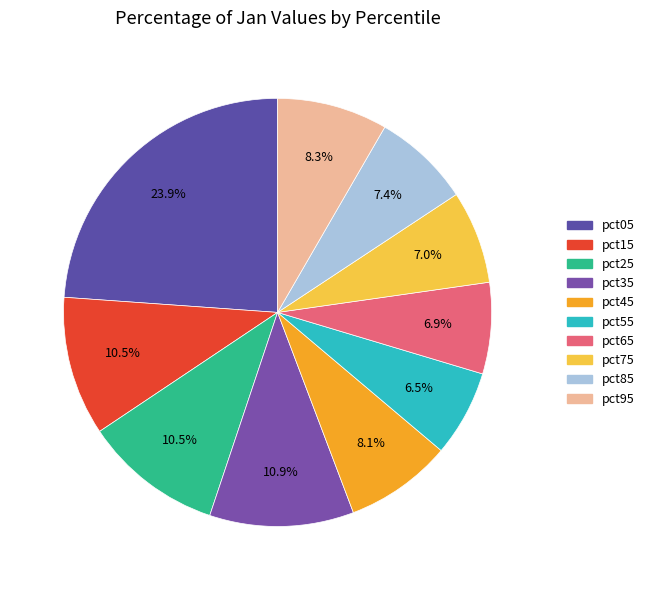

To the nearest percent, what is the difference between the pct95 and pct15 slice percentages?

2%